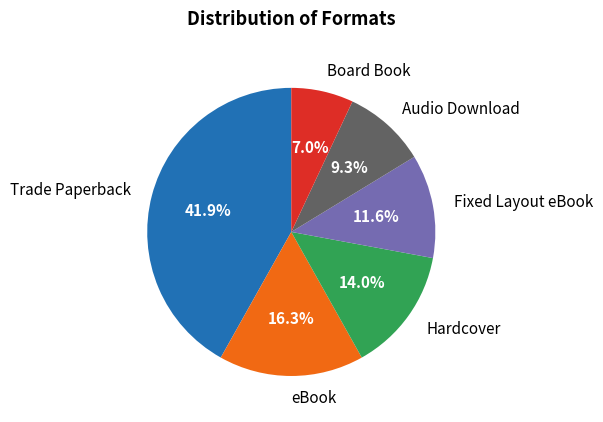

To the nearest percent, what is the average slice percentage?

17%